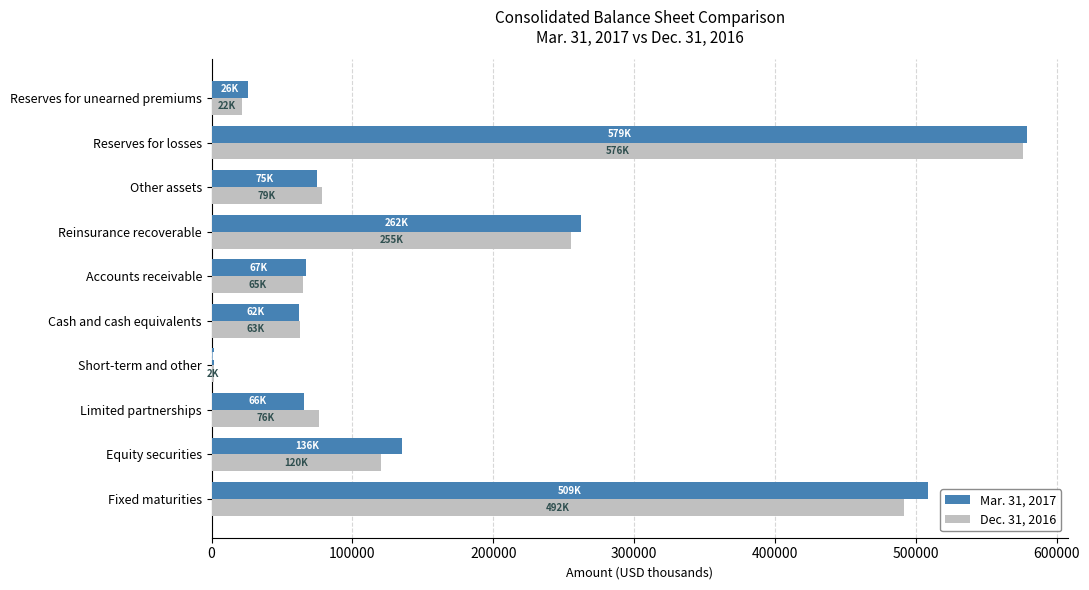

What are all the series names shown in the legend?

Mar. 31, 2017, Dec. 31, 2016